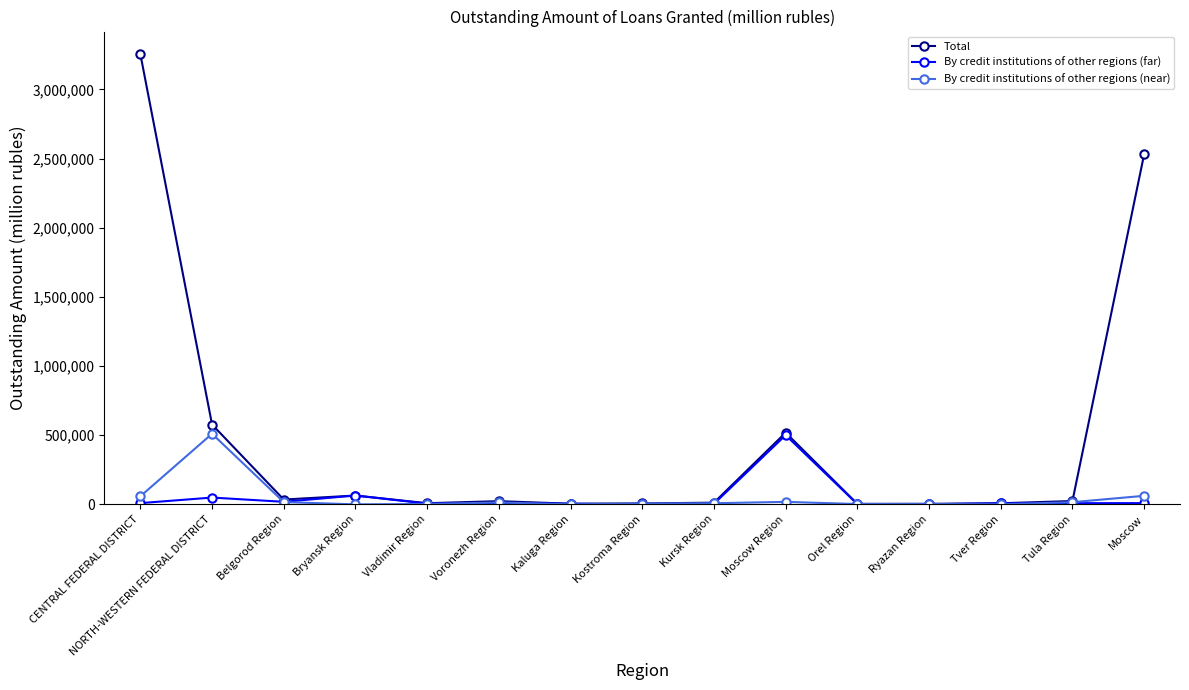

At which category is the sum across all series the highest?

CENTRAL FEDERAL DISTRICT